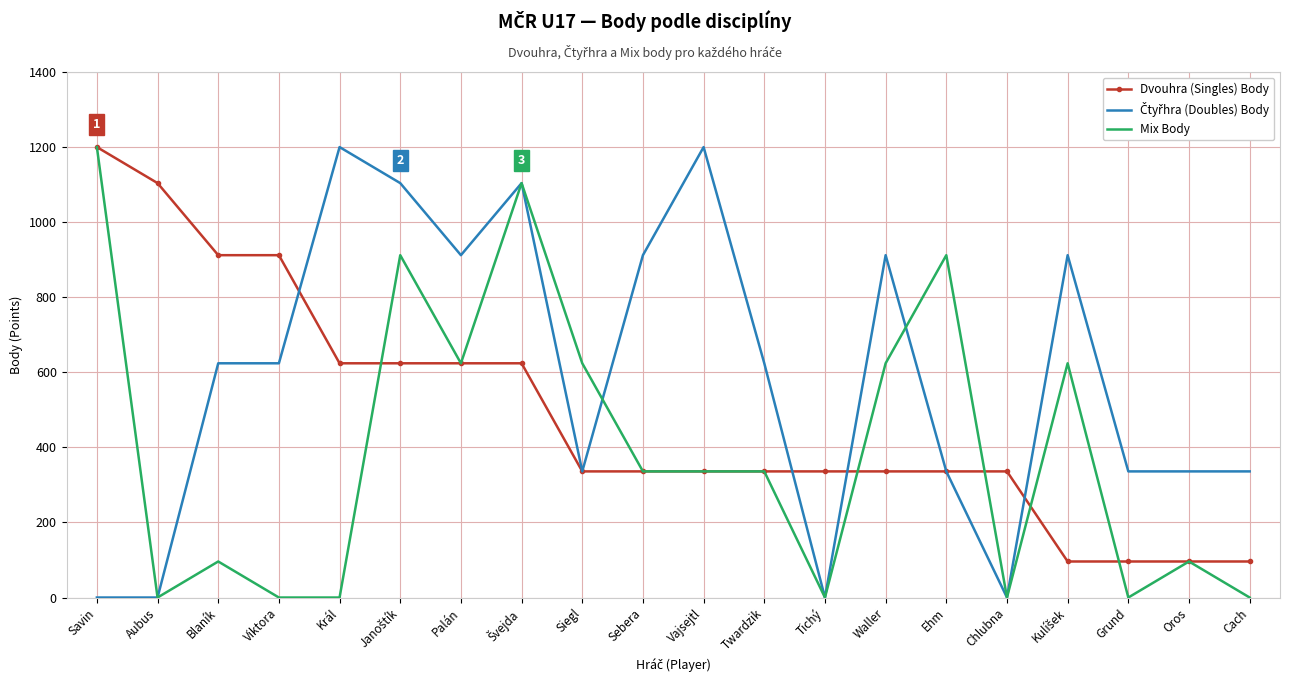

What is the total value across all series at Oros?

528